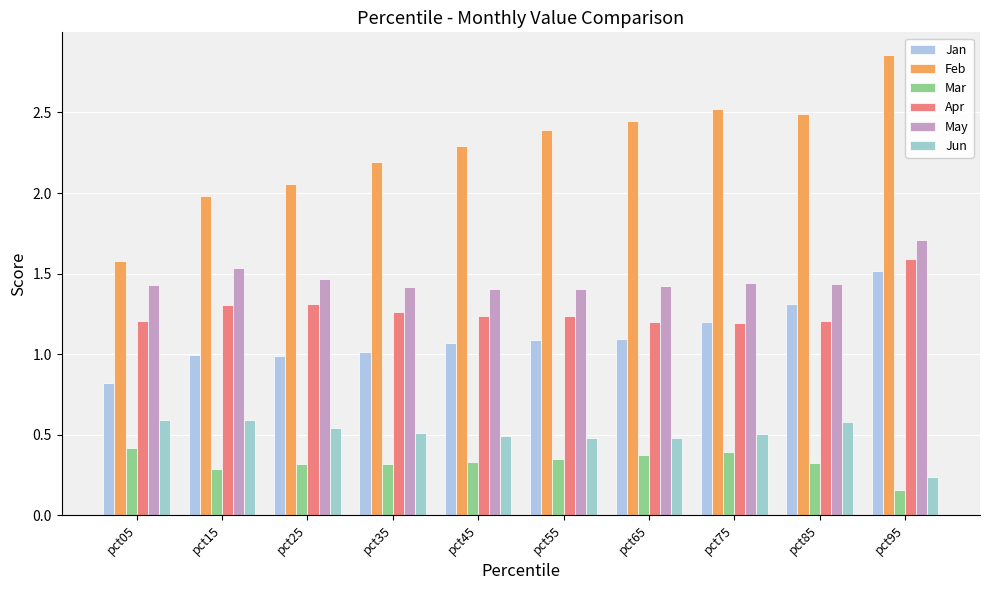

What is the value of the Feb bar at the 10th from the left?

2.9